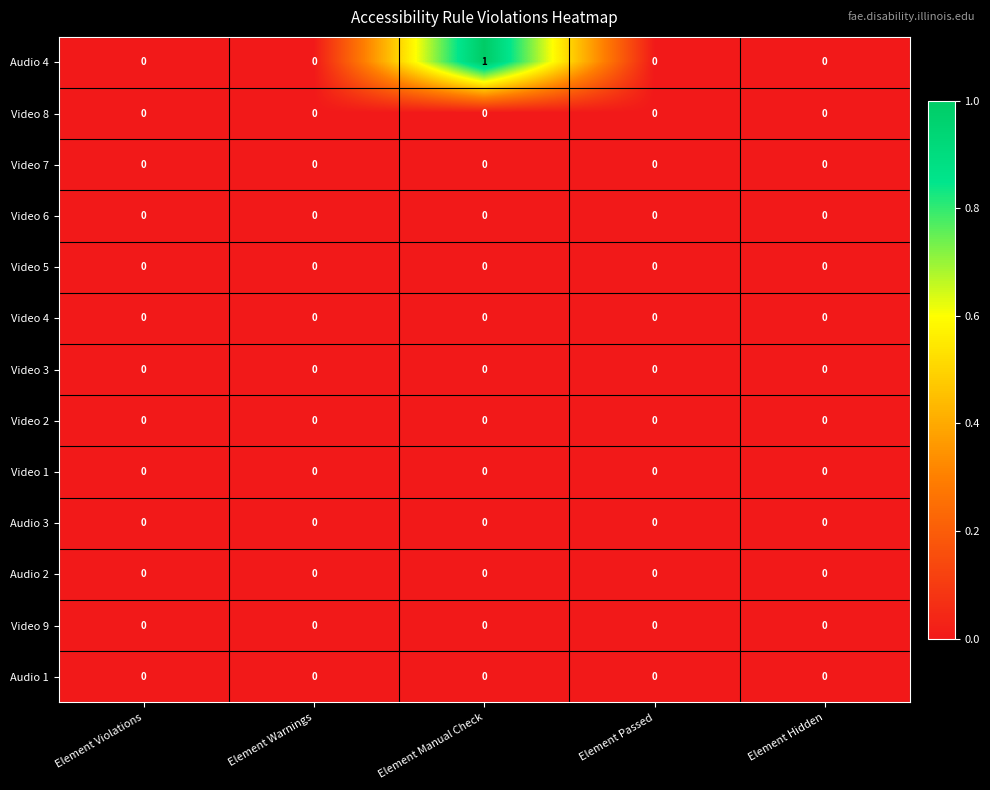

True or false: Audio 3 has a value of 0 at Element Hidden.

True